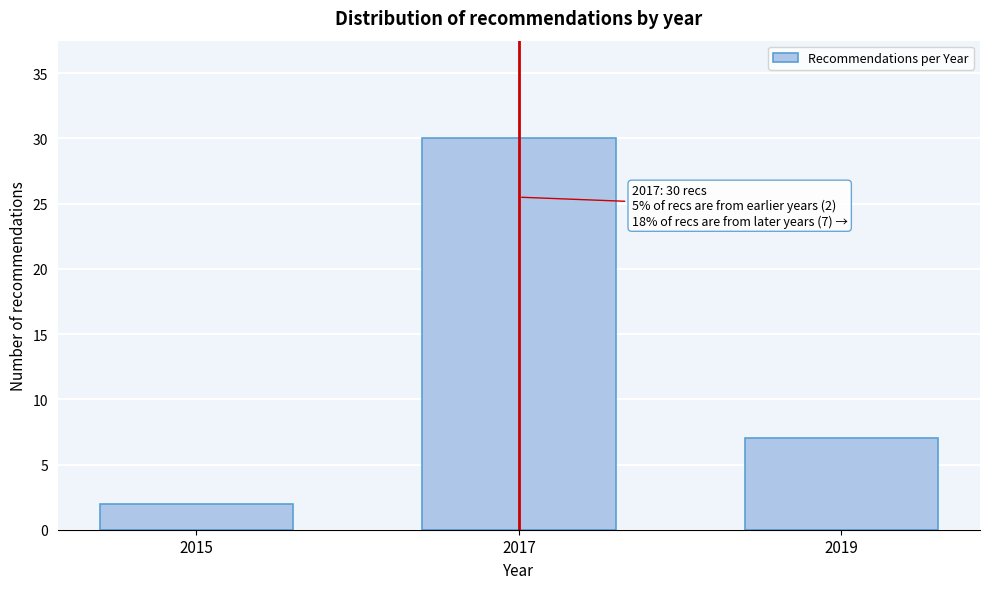

Reading left to right, transcribe all the data shown in this chart.

2	30	7